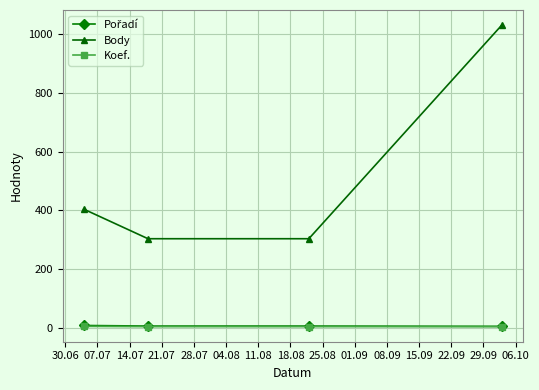

Which series has the largest total across all categories?

Body